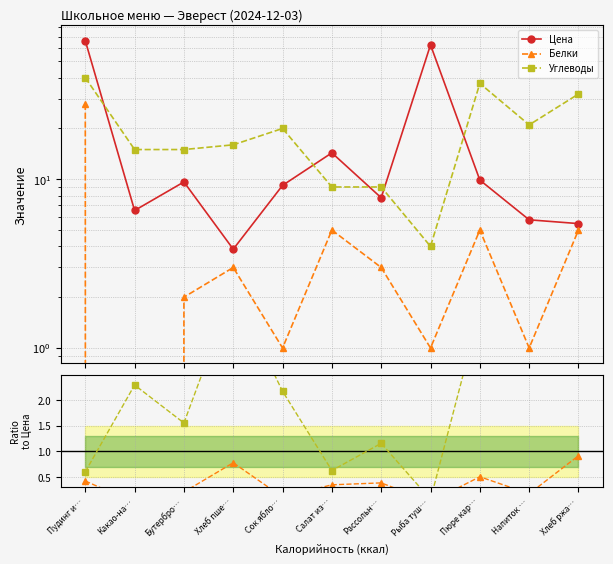

True or false: Белки and Цена intersect in this chart.

False